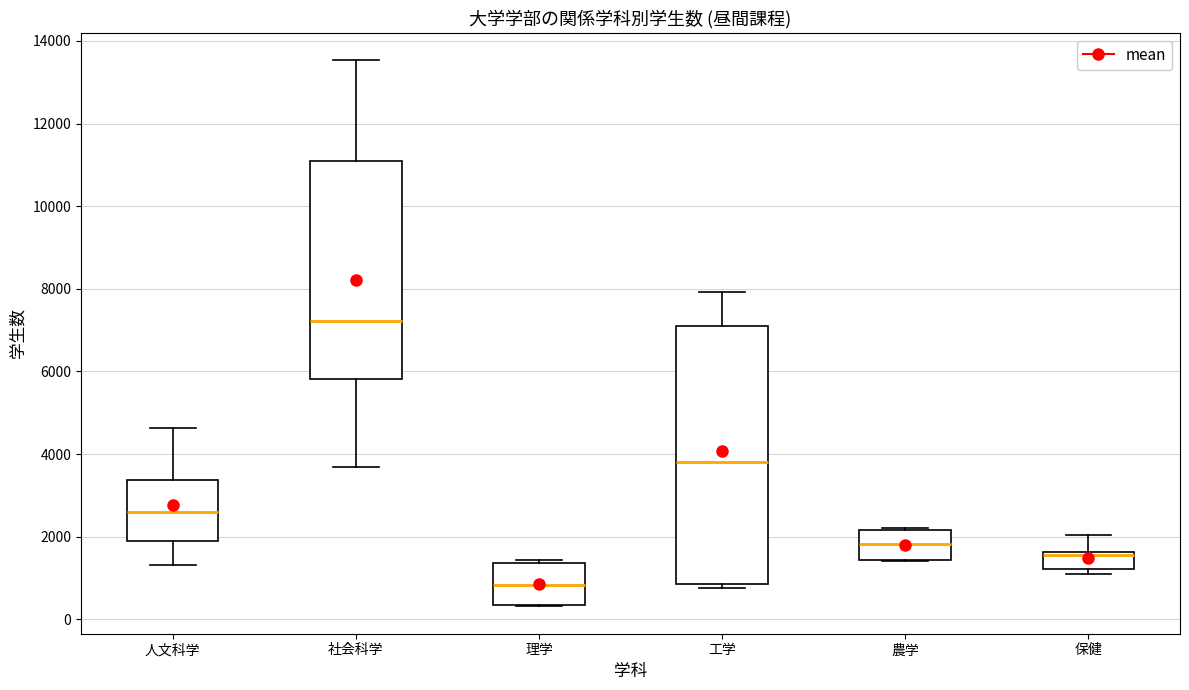

Which box has the lowest median line?

理学